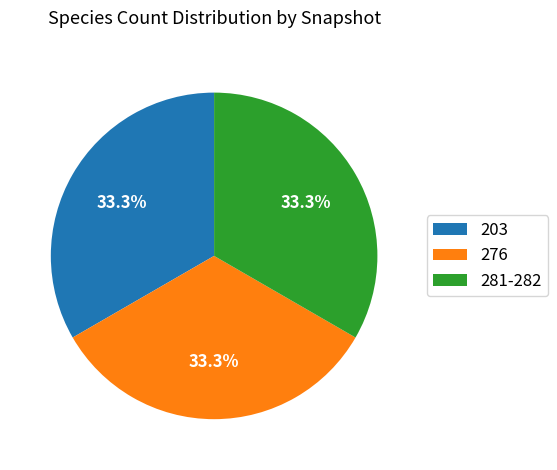

Approximately how many times larger is the value at 203 compared to 276?

1.0